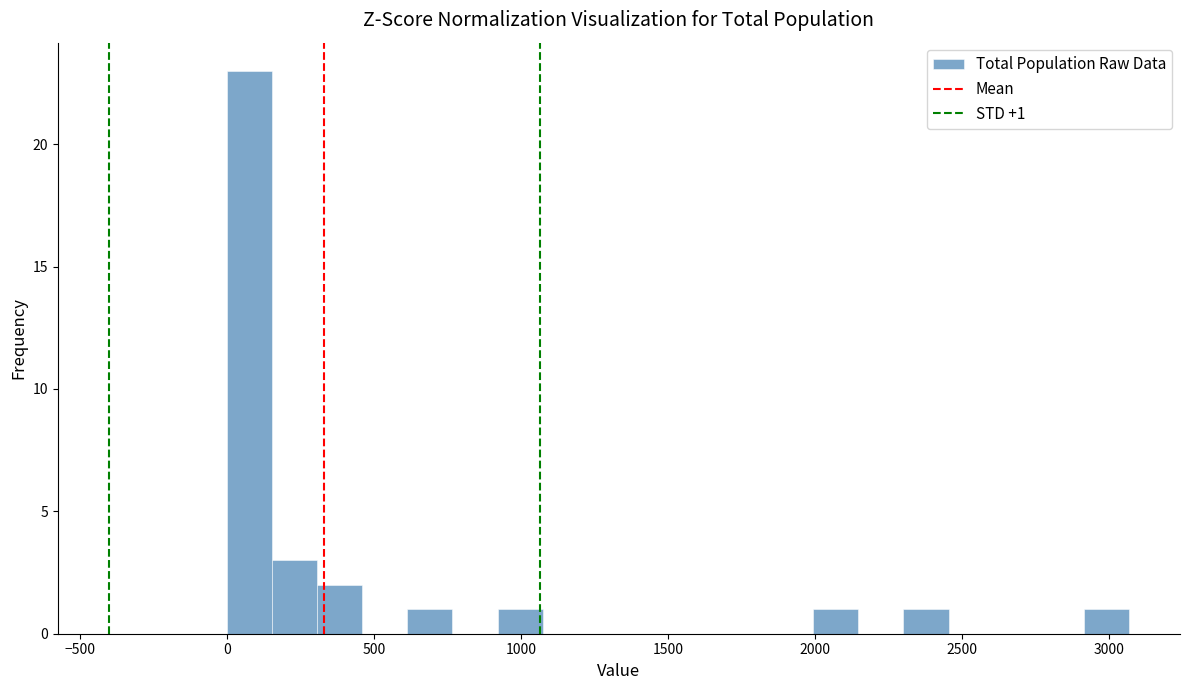

Read against the x-axis, roughly where is the centre of the tallest bar?

100